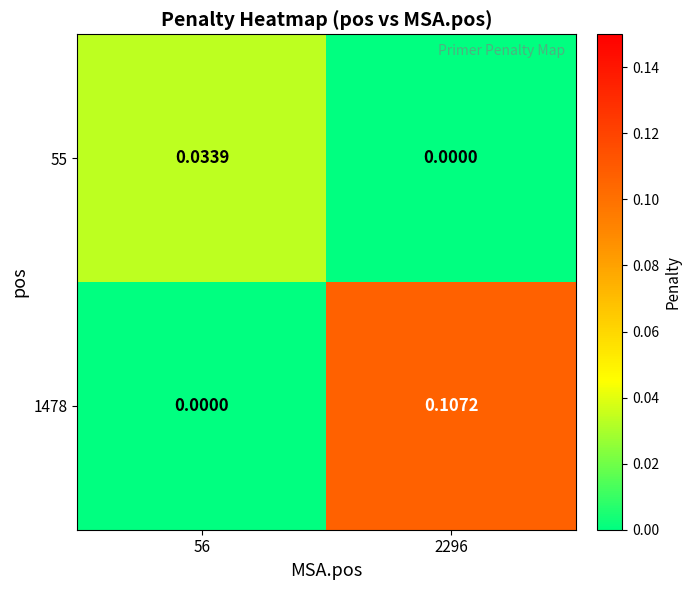

Count the number of categories in the chart.

2